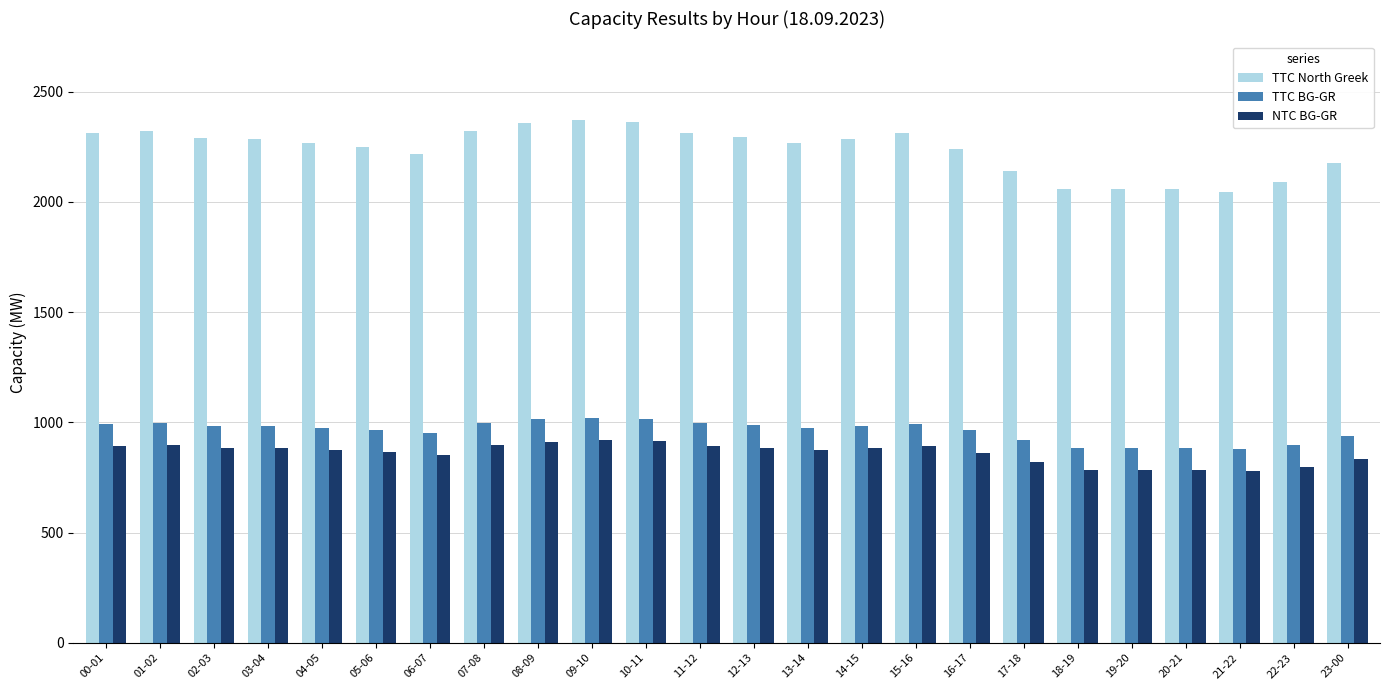

The value of TTC BG-GR at 18-19 is 525. True or false?

False